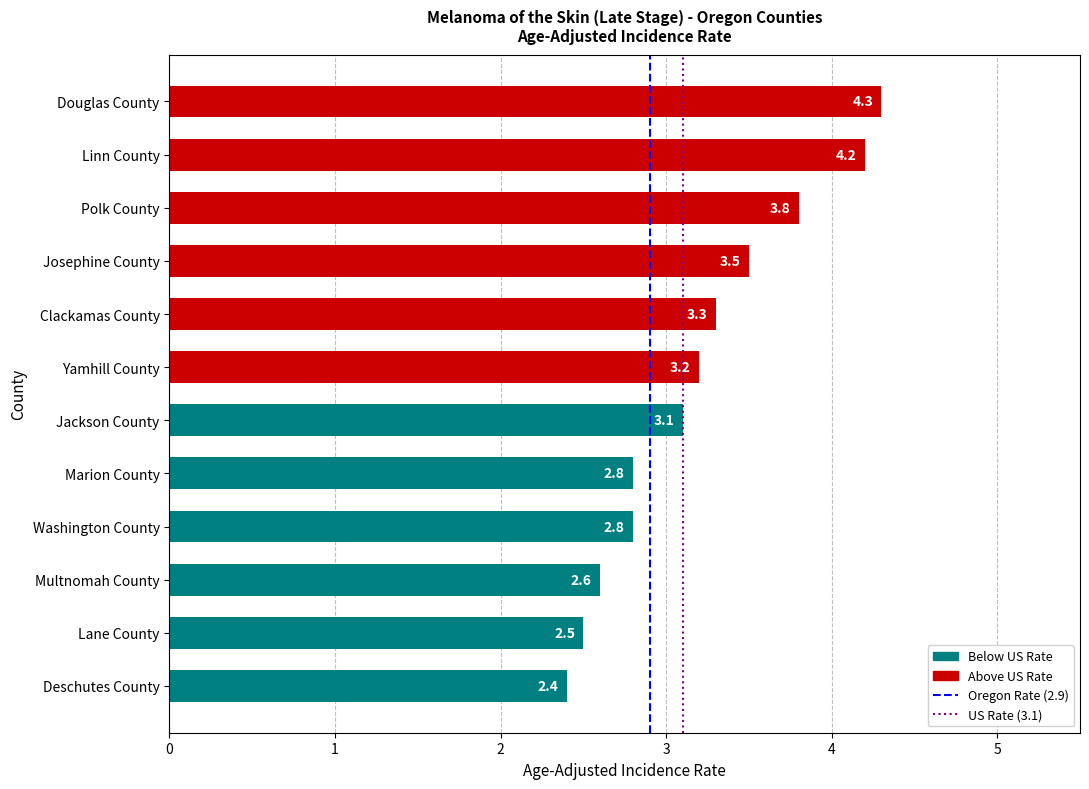

Where is the data nearest to the value 3?

Jackson County